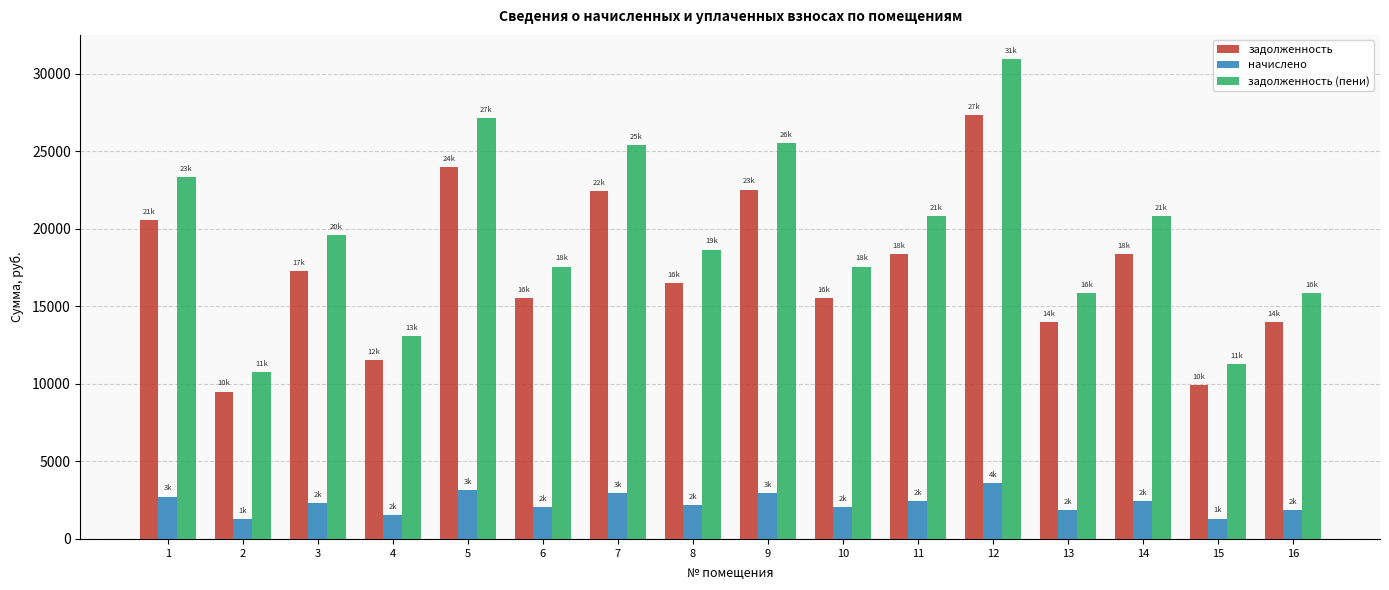

Is it true that начислено equals 2054.8 at 10?

True